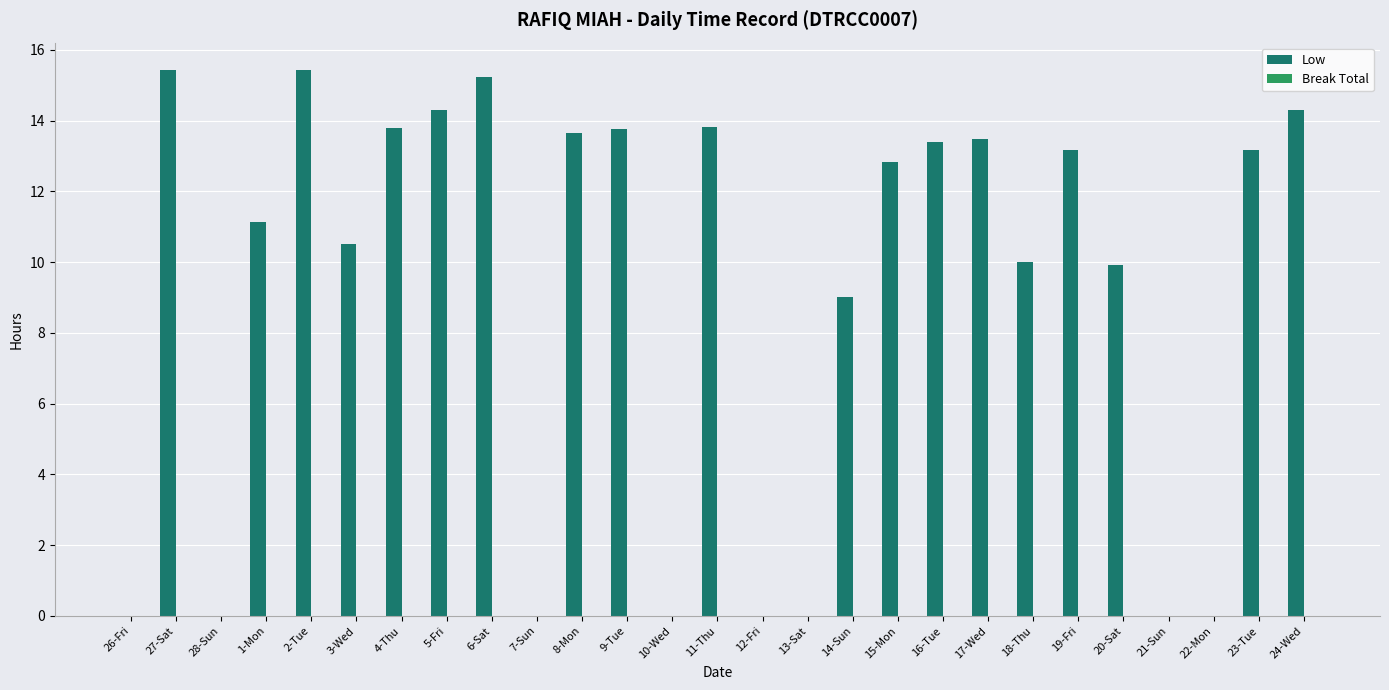

What is the change in value from 27-Sat to 1-Mon?

-4.3